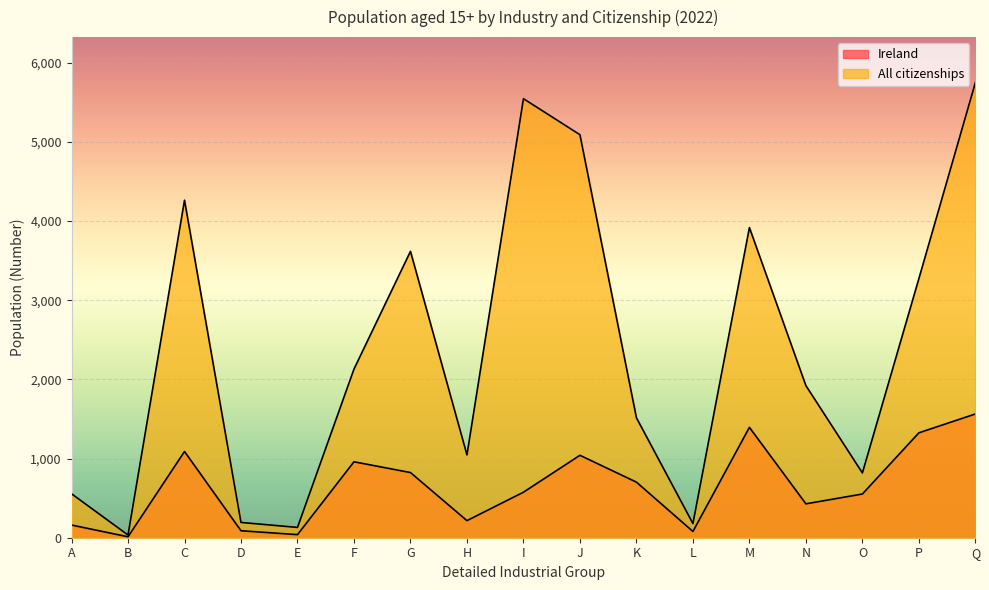

At D, list the series in order from largest to smallest.

All citizenships, Ireland